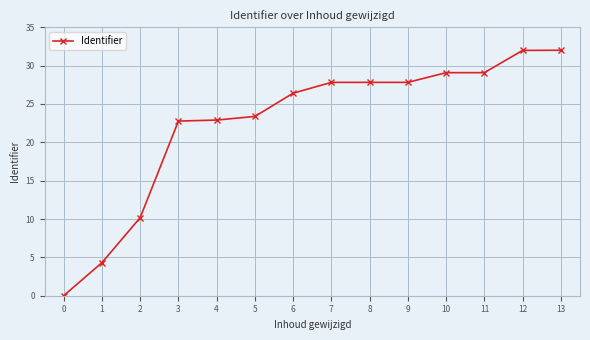

How many data points are less than 27?

7